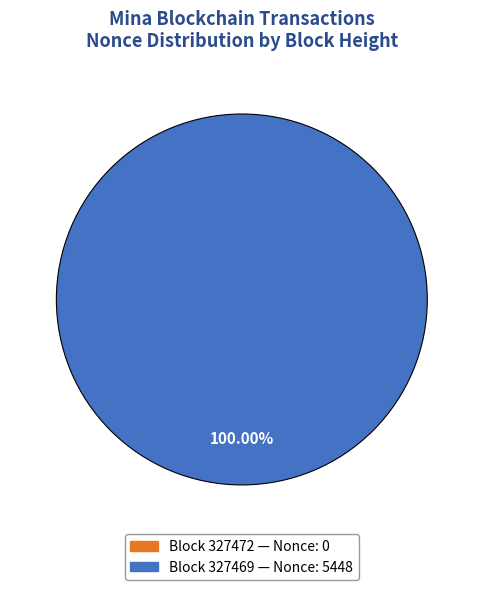

The 327472 slice represents 1% of the pie. True or false?

False